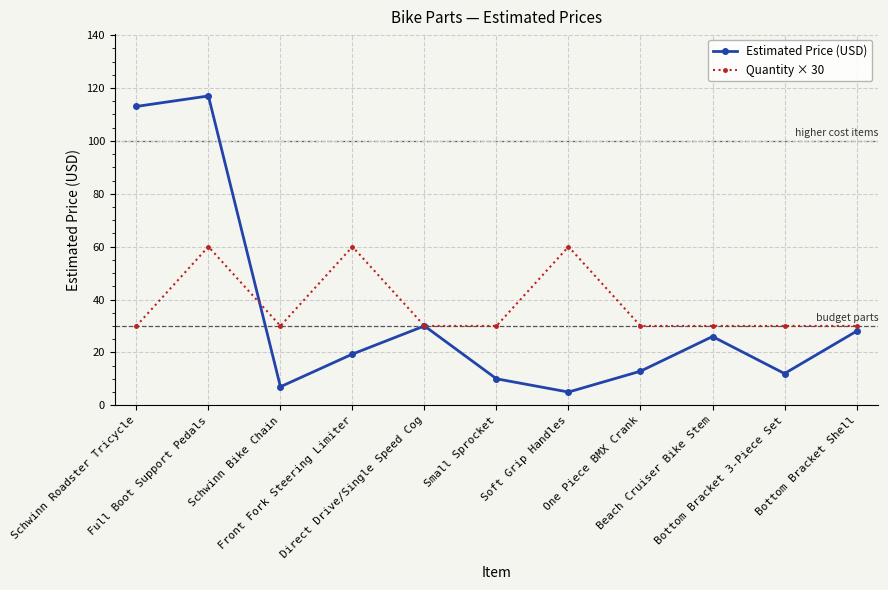

How many data points in Estimated Price (USD) are above 19?

6